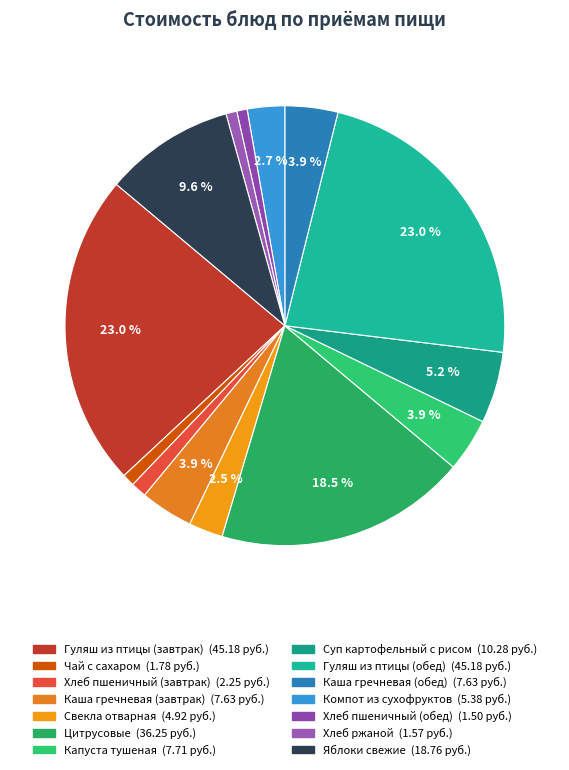

Rank the categories by value from lowest to highest.

Хлеб пшеничный (обед), Хлеб ржаной, Чай с сахаром, Хлеб пшеничный (завтрак), Свекла отварная, Компот из сухофруктов, Каша гречневая (завтрак), Каша гречневая (обед), Капуста тушеная, Суп картофельный с рисом, Яблоки свежие, Цитрусовые, Гуляш из птицы (завтрак), Гуляш из птицы (обед)